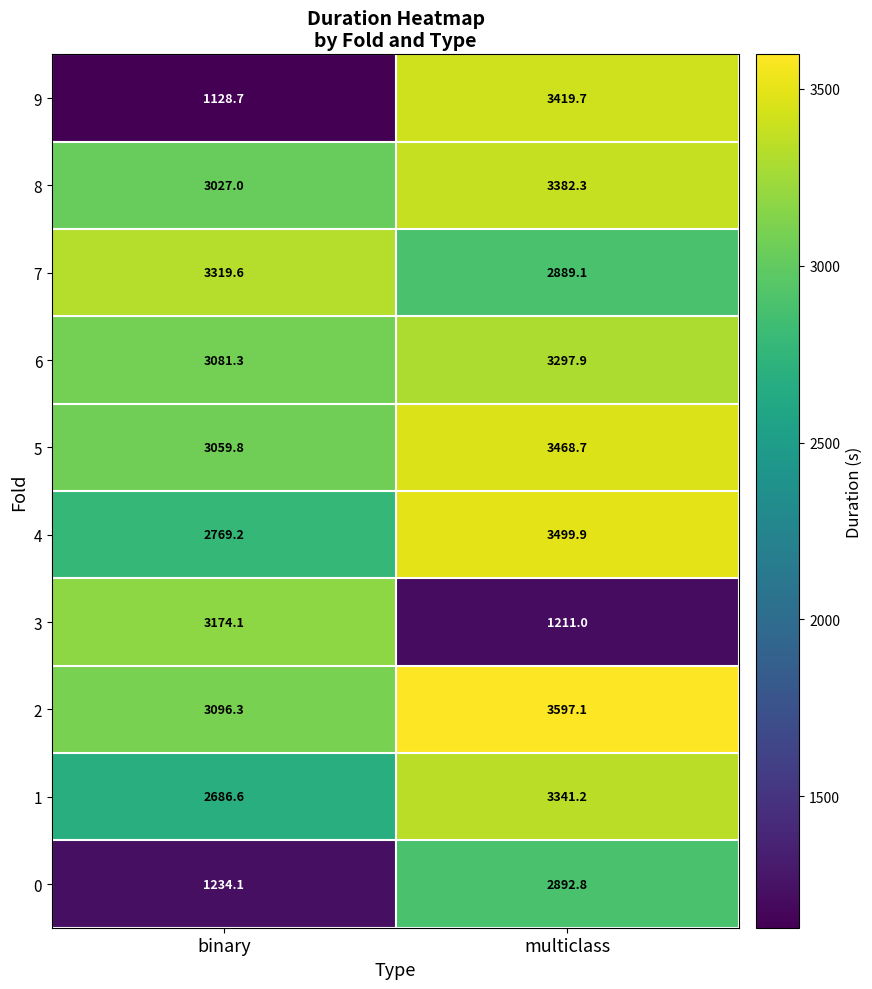

What is the difference between the 5 values at binary and multiclass?

408.9